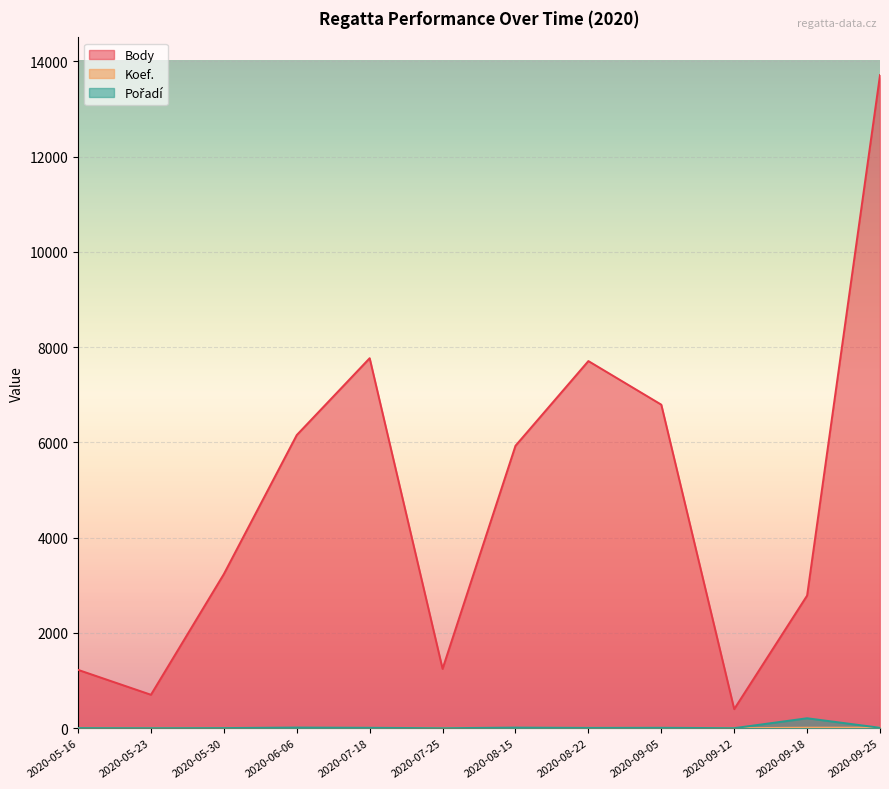

At which label does Pořadí first exceed 10?

2020-06-06